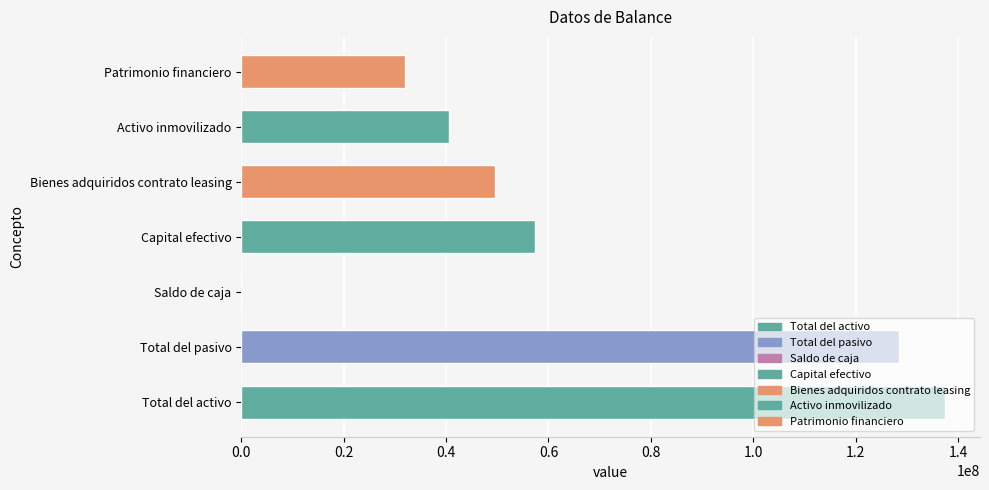

The value at Patrimonio financiero is 31994402. True or false?

True